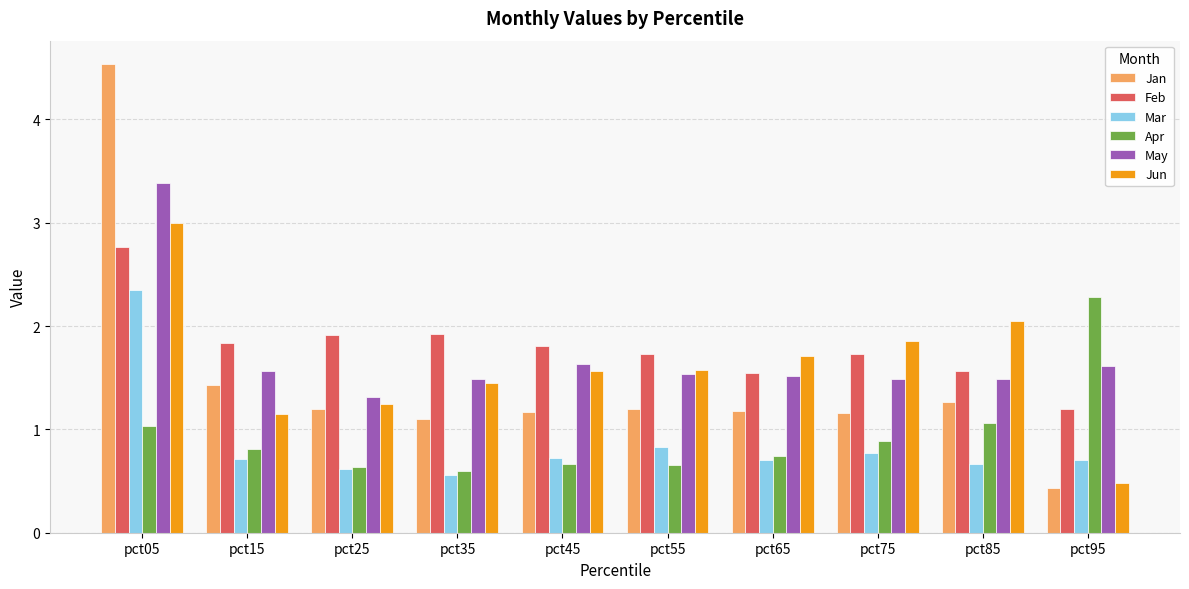

What are all the series names shown in the legend?

Jan, Feb, Mar, Apr, May, Jun